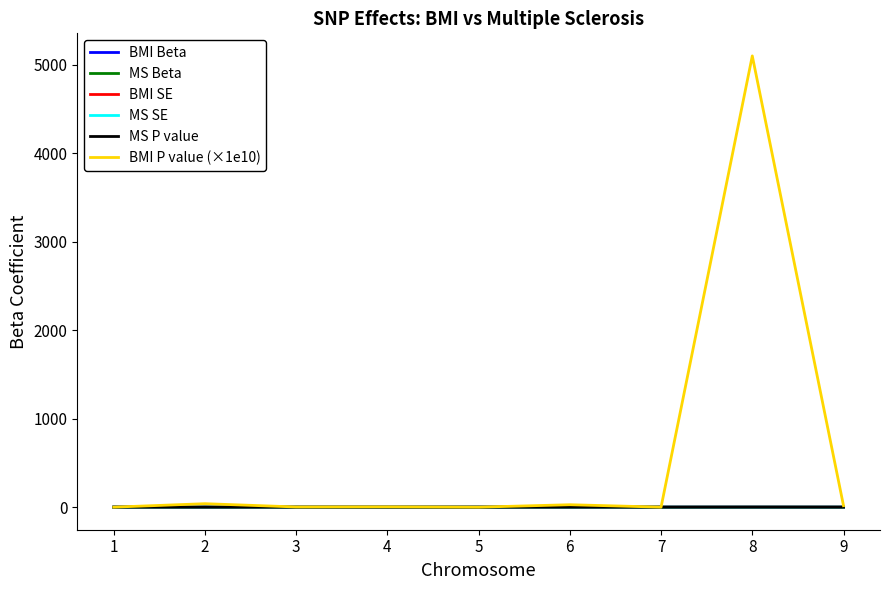

How many lines are shown in the chart?

6